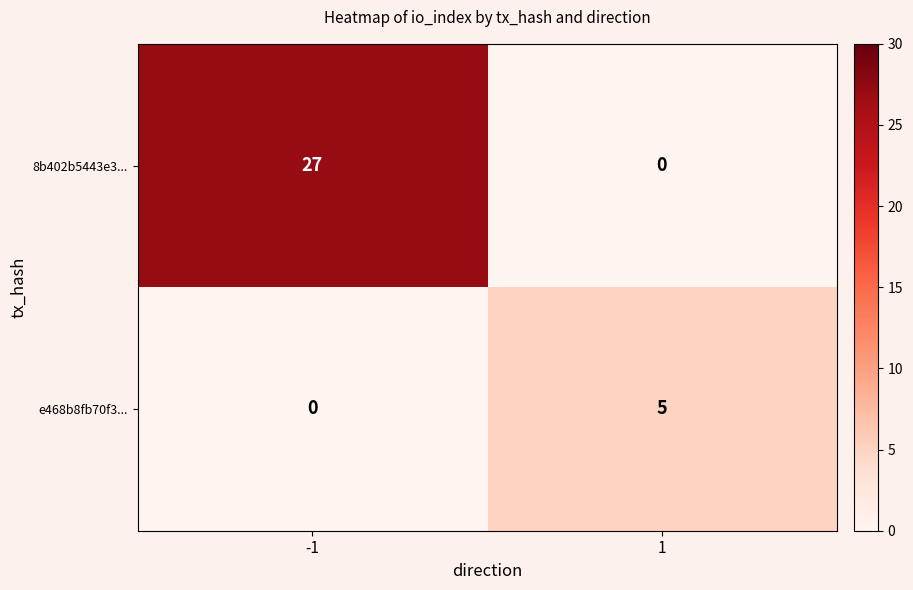

Rank the categories by e468b8fb70f3... value from highest to lowest.

1, -1